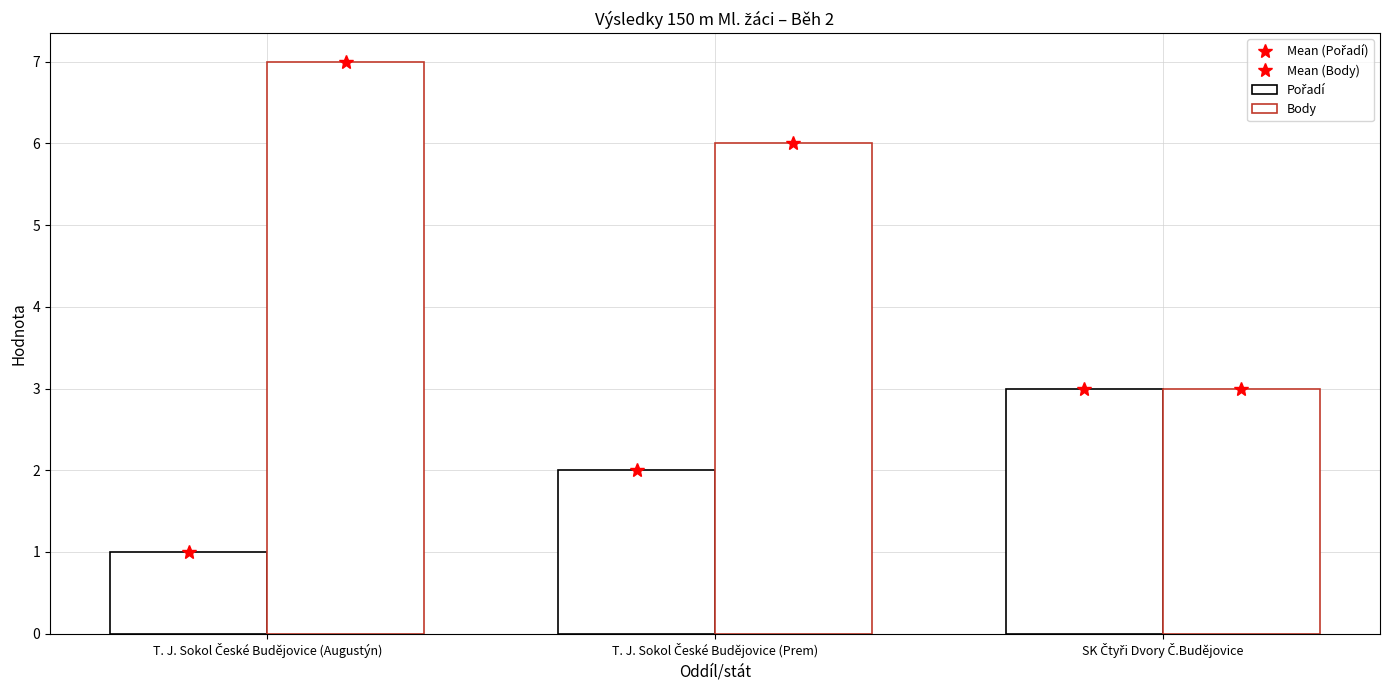

What are all the series names shown in the legend?

Mean (Pořadí), Mean (Body), Pořadí, Body